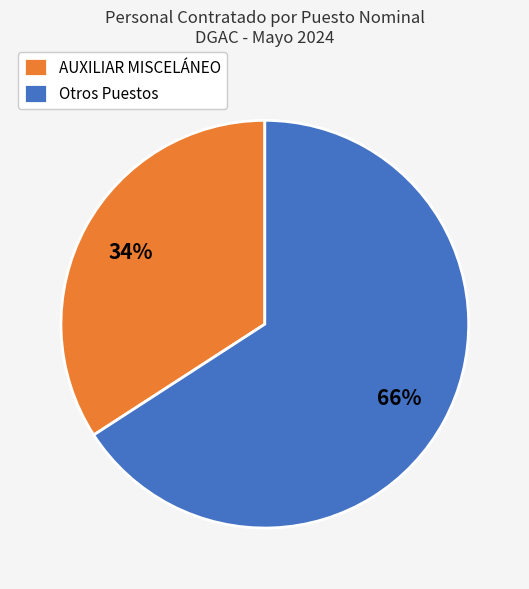

To the nearest percent, what is the difference between the largest and smallest slice percentages?

32%